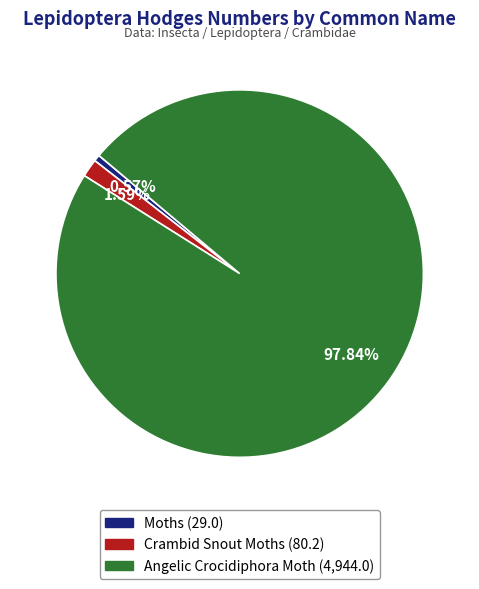

How many segments does this pie chart have?

3